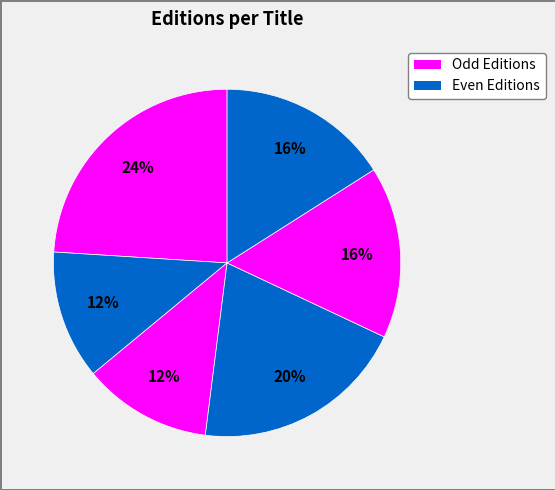

How many slices are in this pie chart?

6